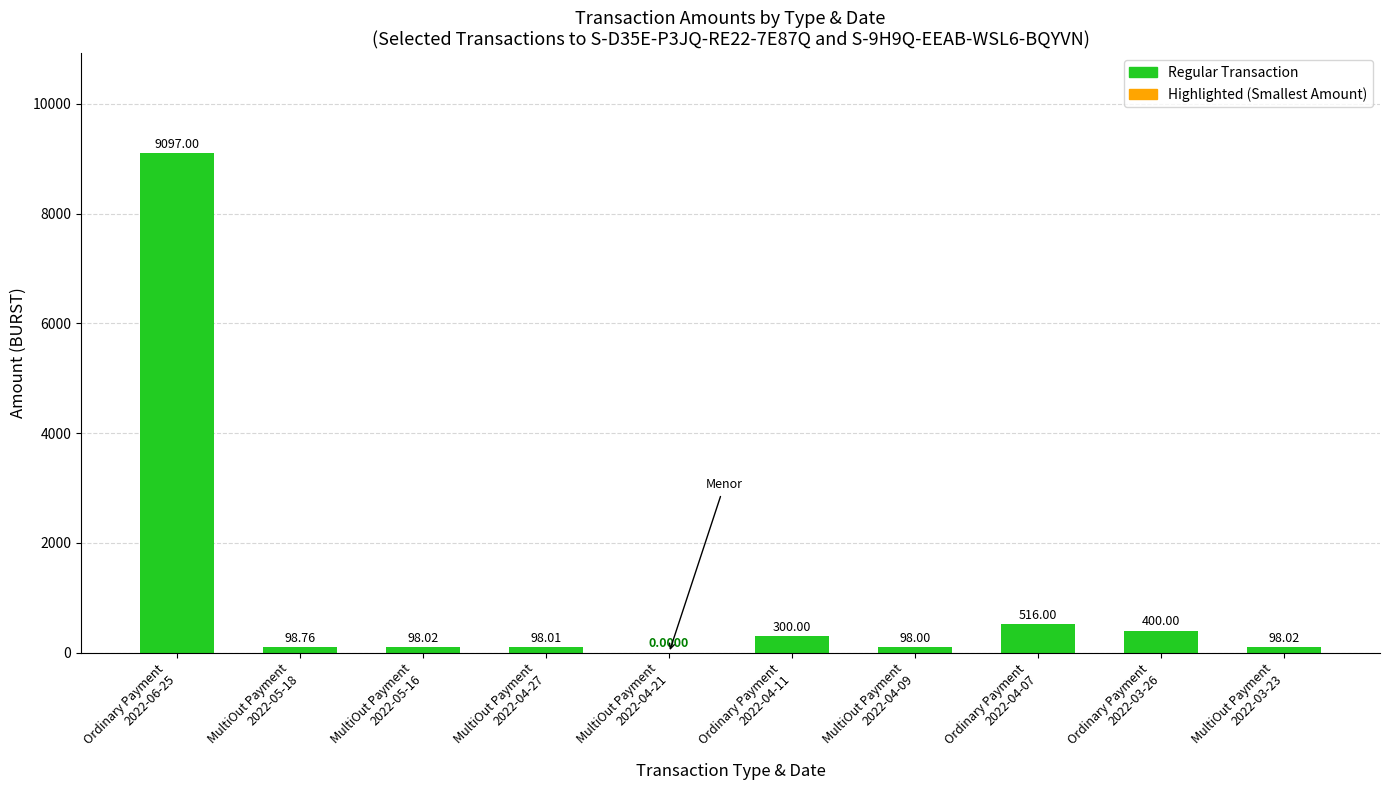

What is the change in value from MultiOut Payment
2022-04-09 to Ordinary Payment
2022-04-07?

+418.0